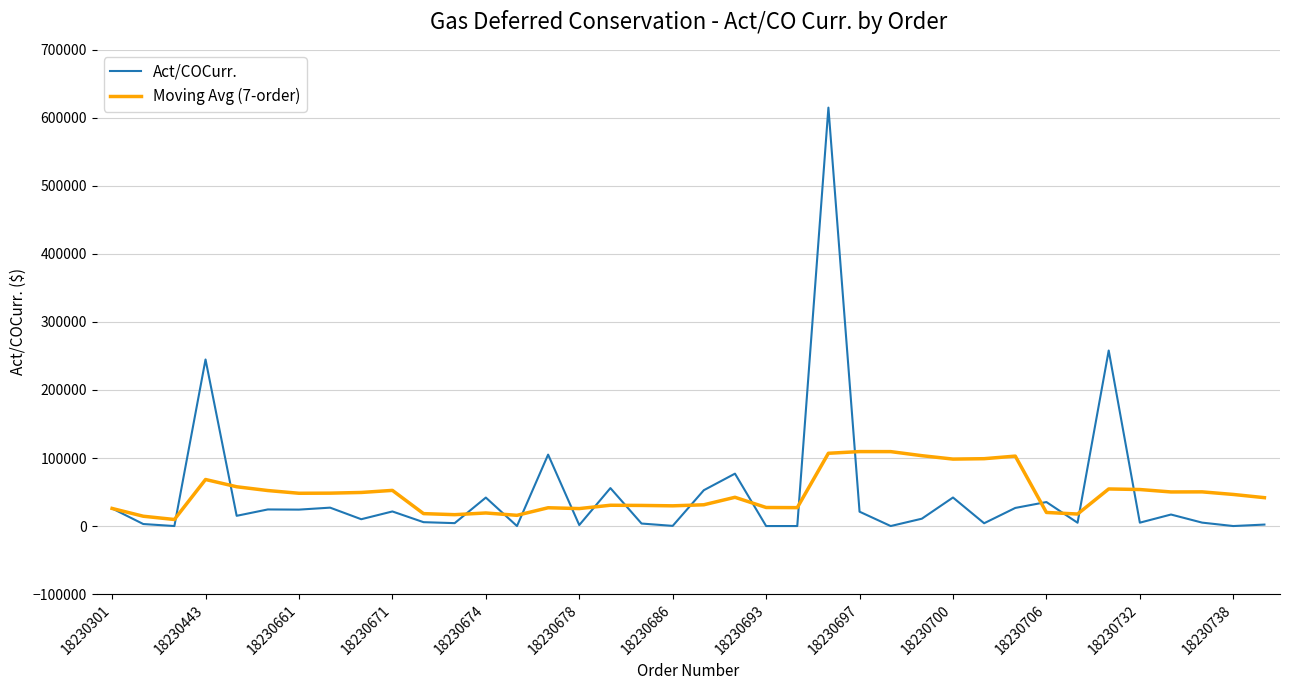

What is the maximum value shown in the chart?

615051.5